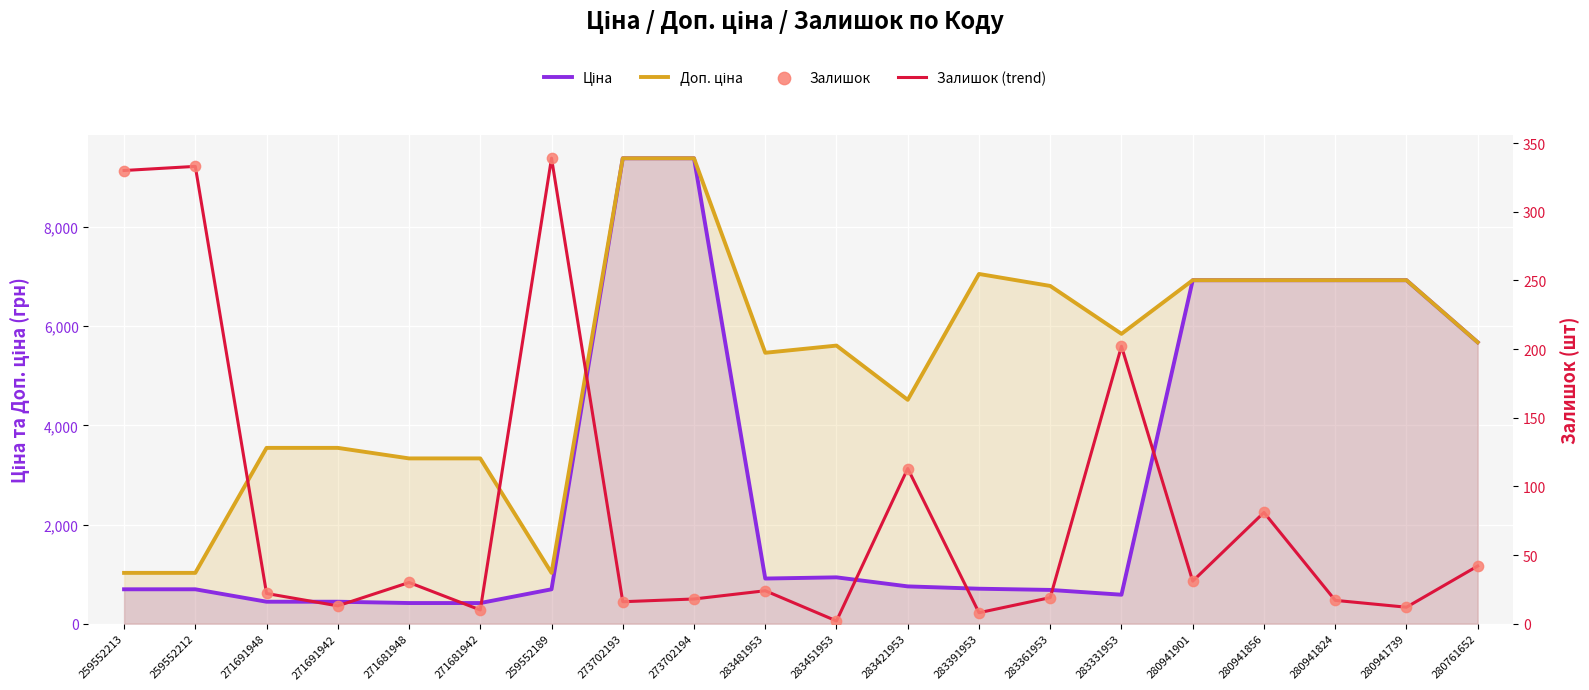

What are all the series names shown in the legend?

Ціна, Доп. ціна, Залишок (trend), Залишок